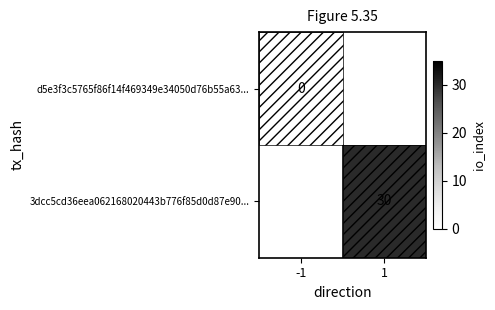

Is it true that 3dcc5cd36eea062168020443b776f85d0d87e90... equals 30 at 1?

True